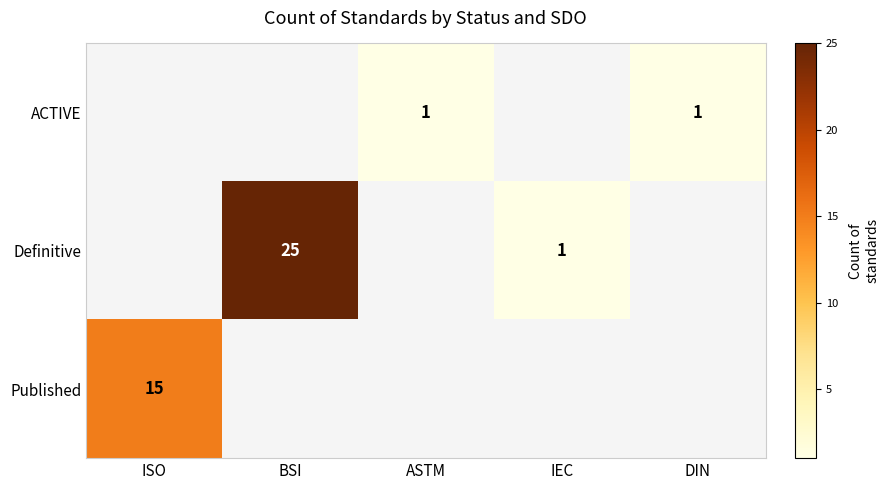

Is it true that ACTIVE equals 1.7 at ASTM?

False